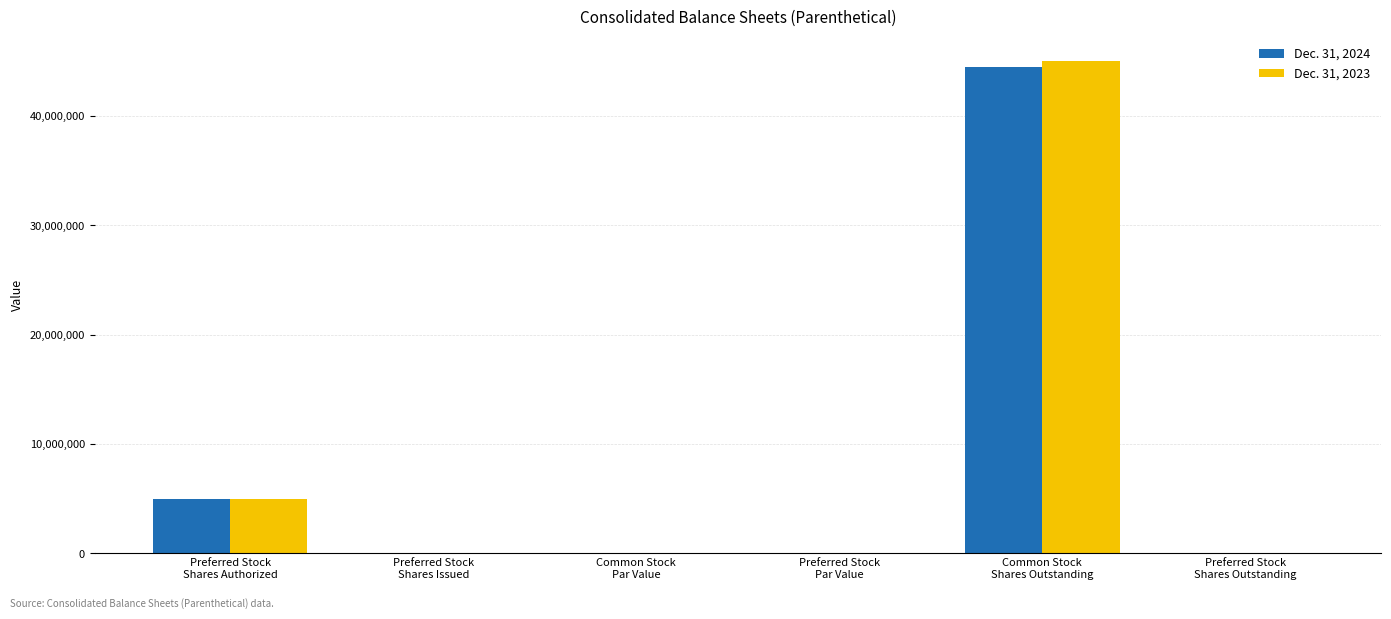

Is the value of Dec. 31, 2024 at Common Stock
Shares Outstanding greater than the value of Dec. 31, 2023 at Preferred Stock
Shares Issued?

Yes